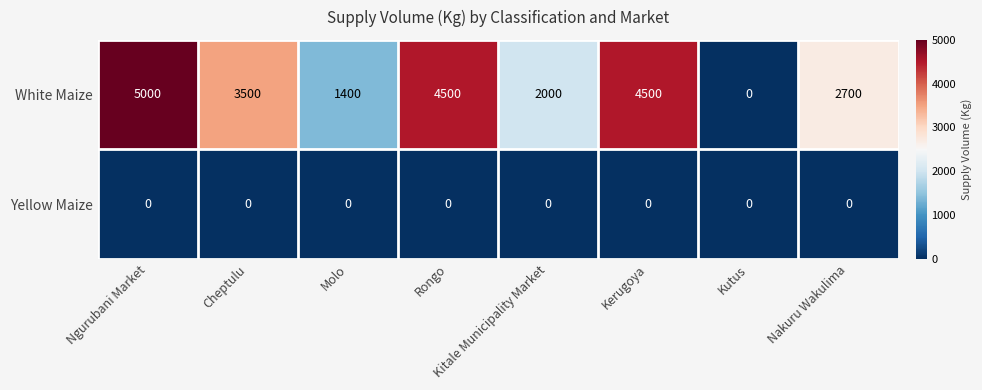

Which series changed the most between Kitale Municipality Market and Nakuru Wakulima?

White Maize